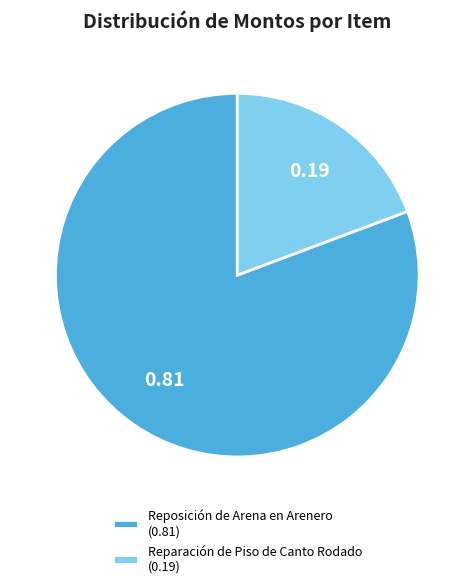

What is the ratio of the value at Reposición de Arena en Arenero (0.81) to the value at Reparación de Piso de Canto Rodado (0.19)?

4.2